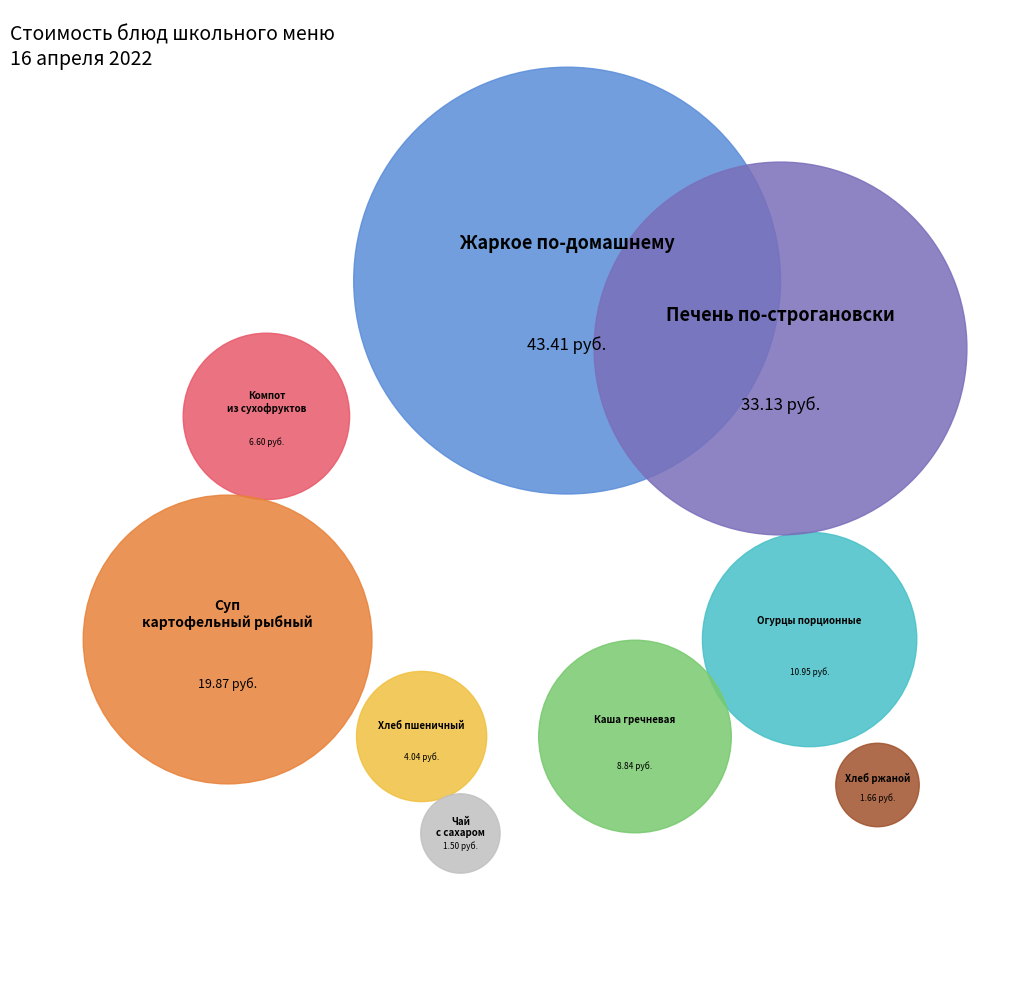

Is Жаркое по-домашнему the majority of the pie?

No